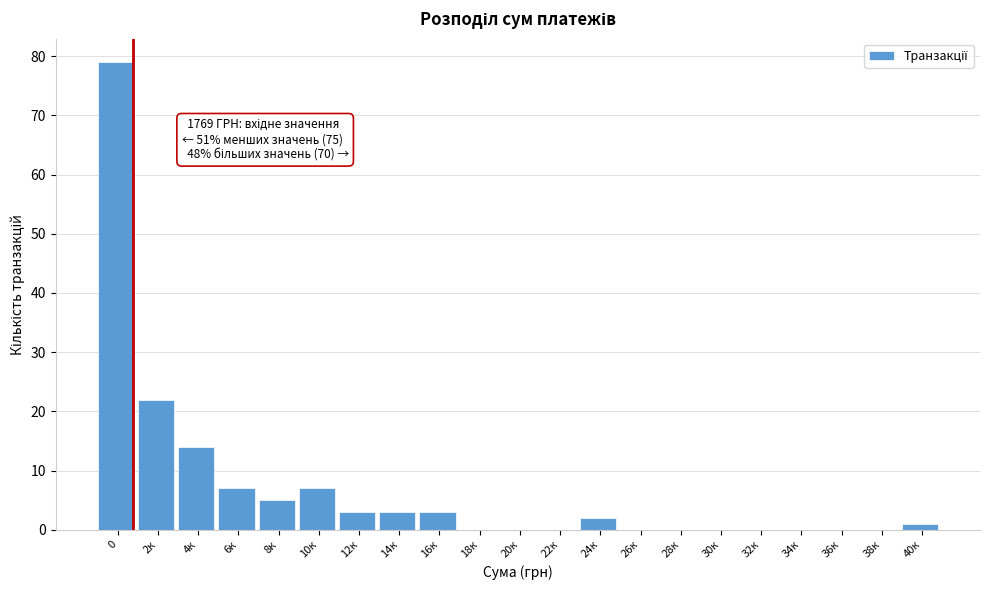

Reading right to left, transcribe all the data shown in this chart.

40к=1	38к=0	36к=0	34к=0	32к=0	30к=0	28к=0	26к=0	24к=2	22к=0	20к=0	18к=0	16к=3	14к=3	12к=3	10к=7	8к=5	6к=7	4к=14	2к=22	0=79